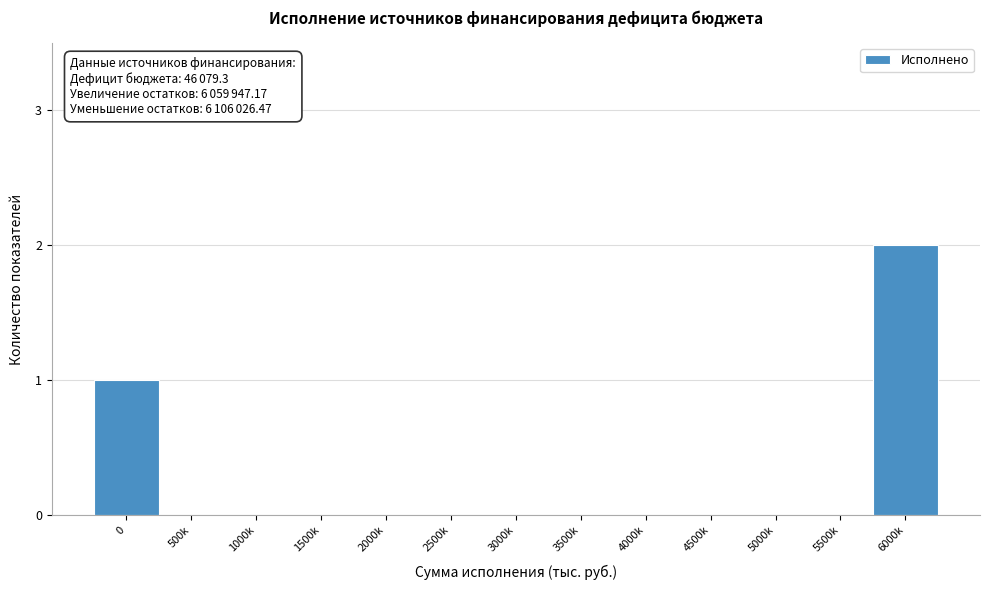

Reading left to right, transcribe all the data shown in this chart.

0=1	500k=0	1000k=0	1500k=0	2000k=0	2500k=0	3000k=0	3500k=0	4000k=0	4500k=0	5000k=0	5500k=0	6000k=2